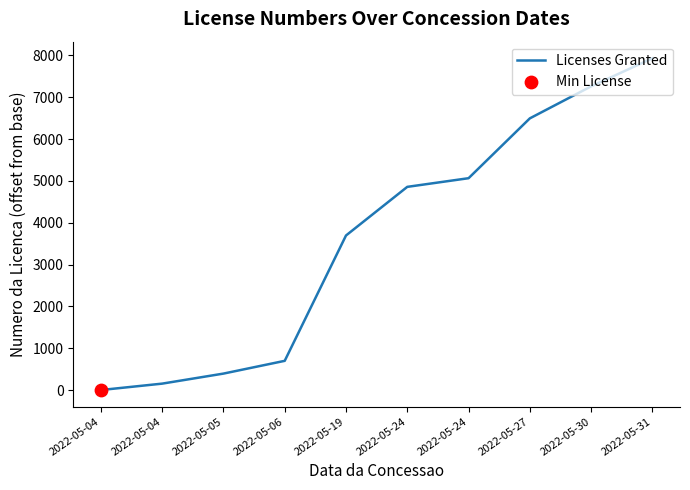

Approximately how many times larger is the value at 2022-05-24 compared to 2022-05-05?

12.9